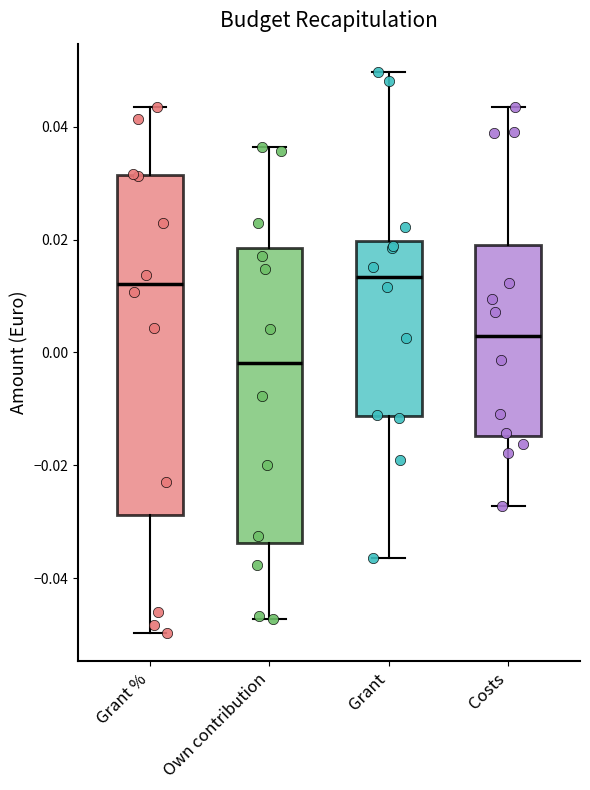

Where does the lower whisker of the box for Grant end on the y-axis? The values are not printed on the chart, so give them approximately, as read against the axis.

-0.036